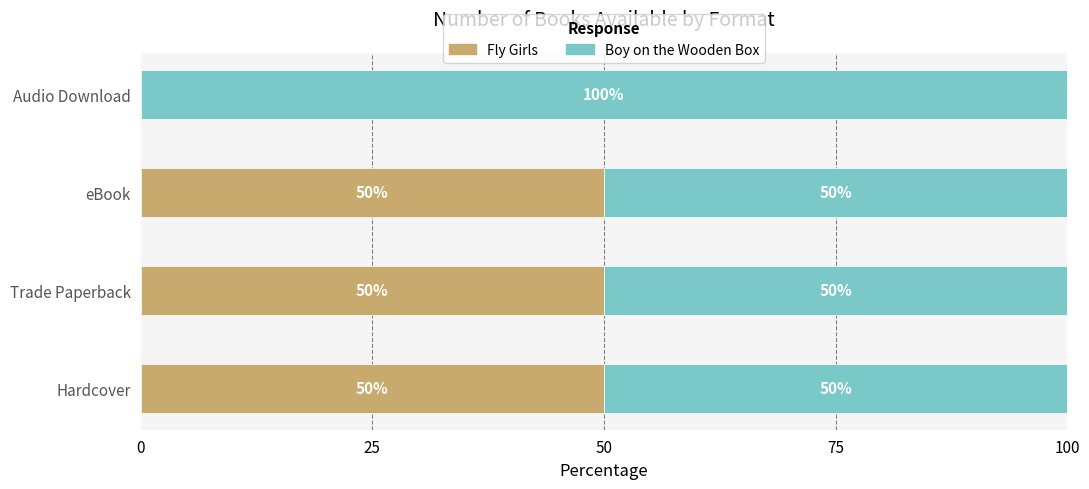

How many positive values does the Fly Girls series have?

3